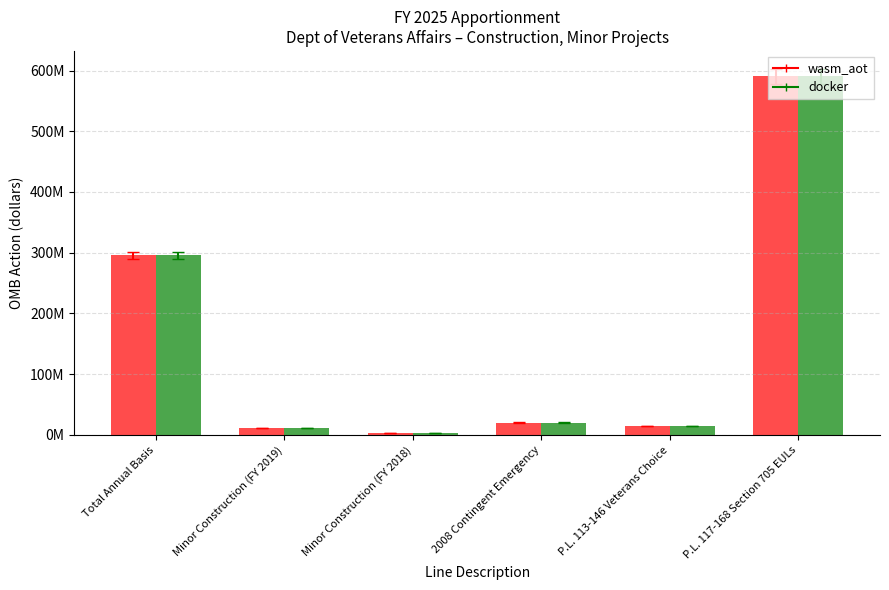

What is the smallest value displayed?

3347177